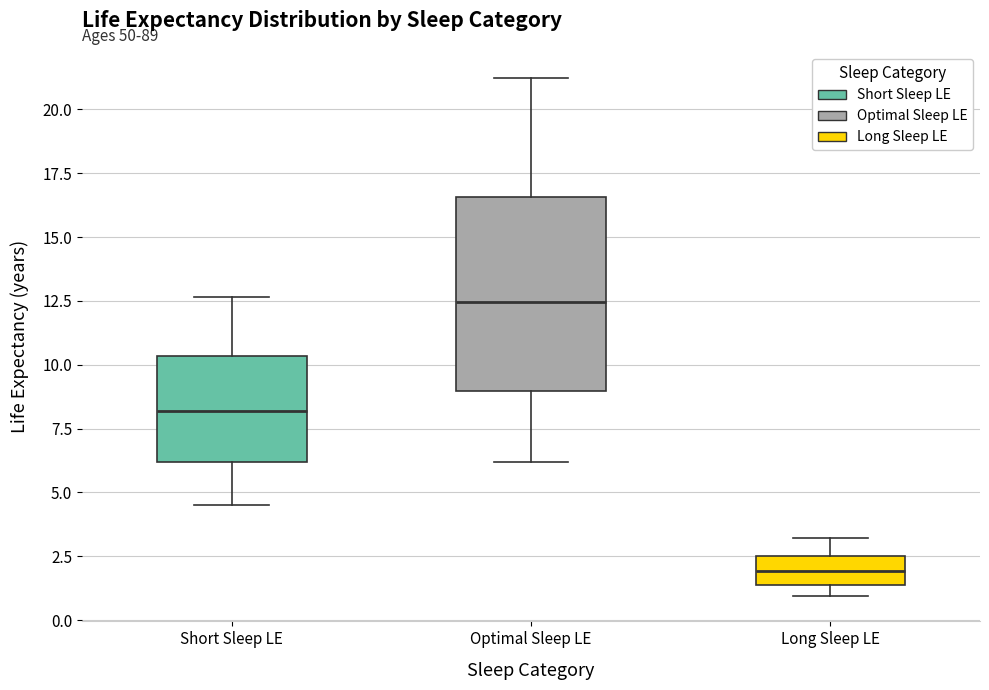

Reading left to right, transcribe this box plot: for each box, give where its median line is, the range the box spans, and where its two whiskers end, as read against the y-axis. The values are not printed on the chart, so give them approximately, as read against the axis.

Short Sleep LE: median 8.0, box 6.0 to 10.5, whiskers 4.5 to 12.5
Optimal Sleep LE: median 12.5, box 9.0 to 16.5, whiskers 6.0 to 21.0
Long Sleep LE: median 2.0, box 1.5 to 2.5, whiskers 1.0 to 3.0